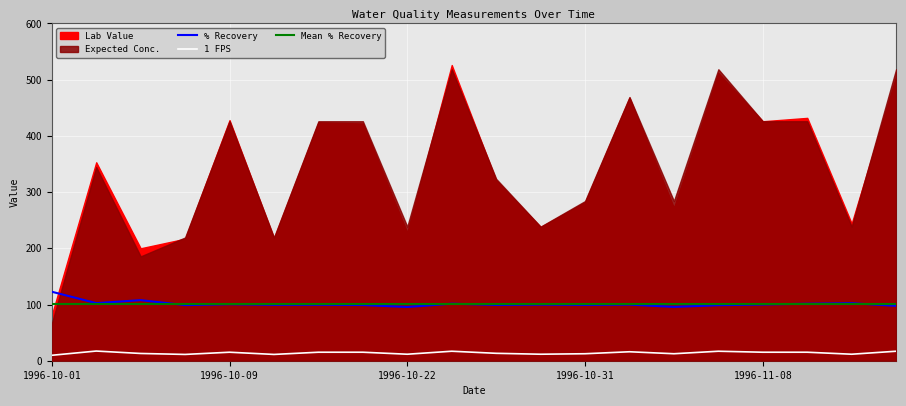

What is the average value of the % Recovery series?

101.1